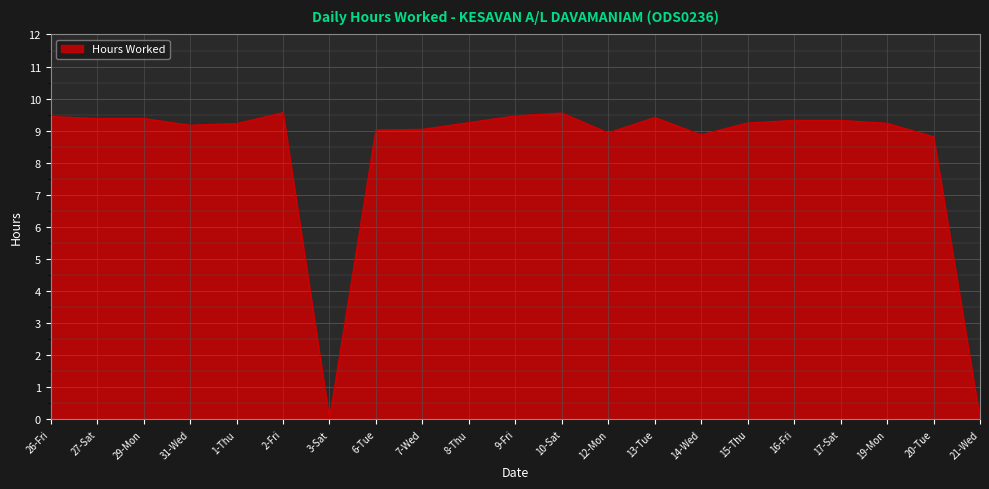

What is the difference between the maximum and minimum values?

9.6